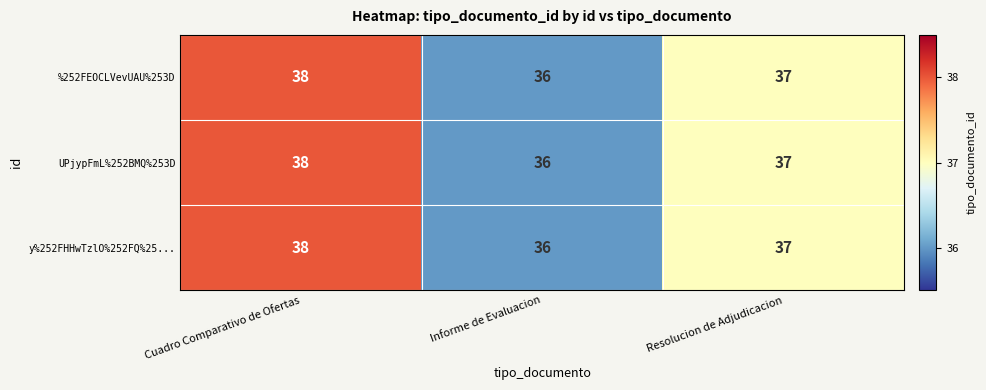

At which label does %252FEOCLVevUAU%253D first exceed 37?

Cuadro Comparativo de Ofertas